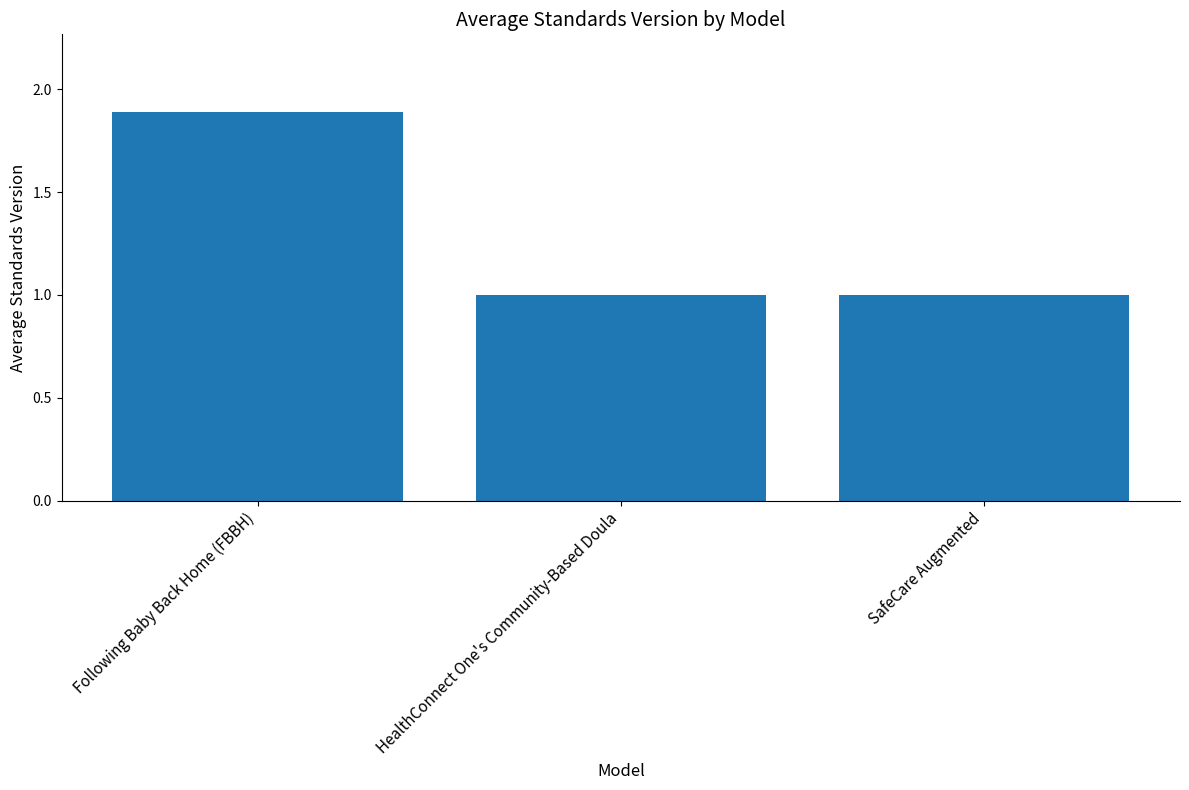

Approximately how many times larger is the value at HealthConnect One's Community-Based Doula compared to SafeCare Augmented?

1.0